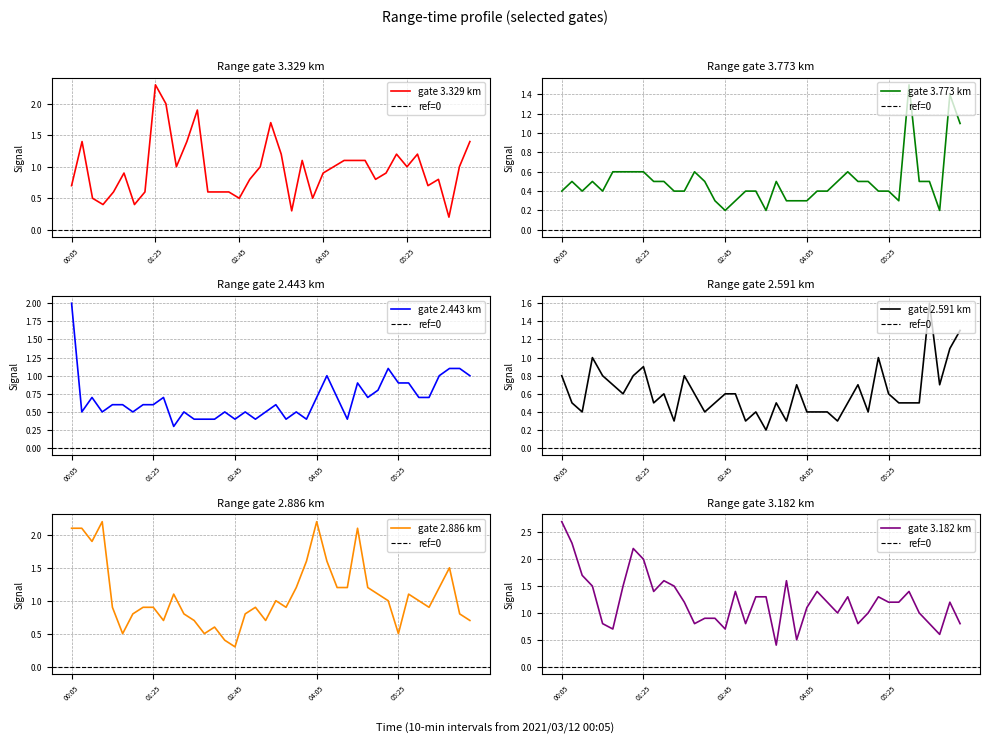

What is the difference between the highest and lowest values at 02:15?

0.4